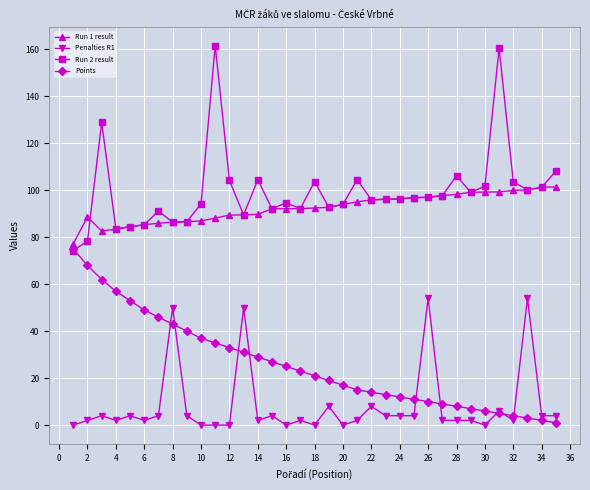

Is this an area chart (filled region under the line)?

No